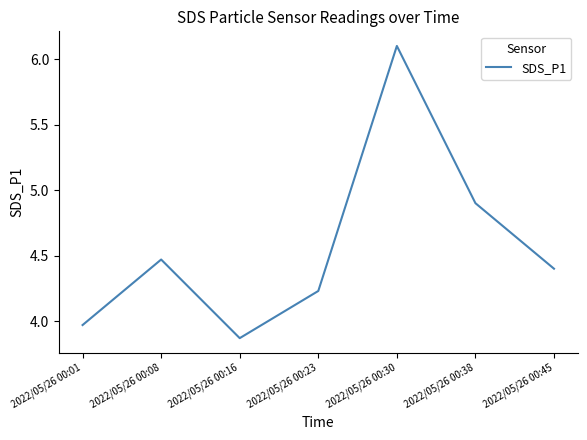

True or false: the data has more than 1 interior local peaks.

True